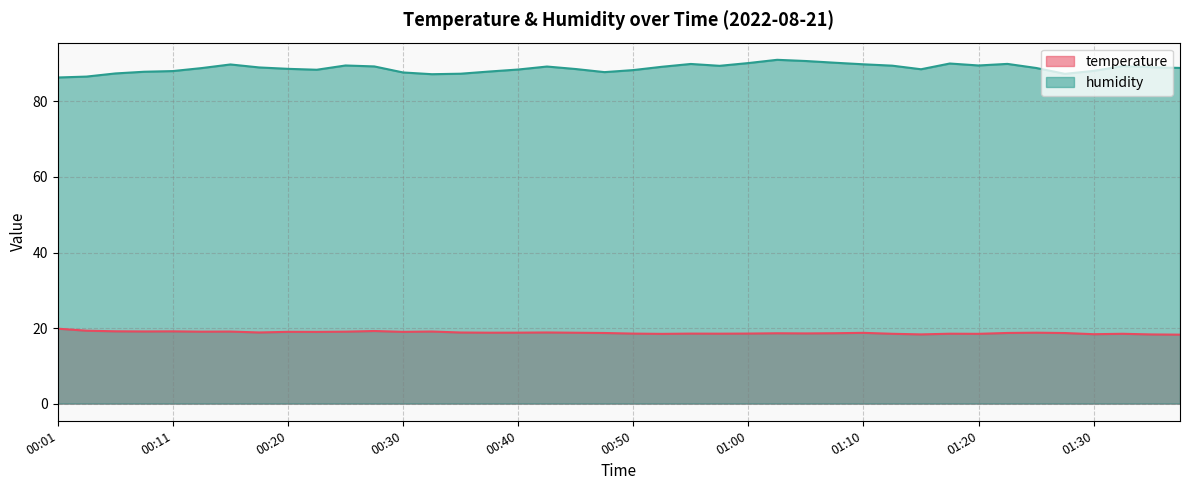

Reading left to right, extract all data points from this chart.

temperature: 19.8	19.3	19.1	19.1	19.1	19.0	19.1	18.8	19.0	19.0	19.0	19.2	19.0	19.1	18.8	18.8	18.8	18.8	18.8	18.7	18.5	18.5	18.5	18.5	18.5	18.6	18.6	18.6	18.7	18.5	18.3	18.5	18.5	18.7	18.8	18.7	18.4	18.5	18.3	18.2
humidity: 86.3	86.6	87.4	87.9	88.0	88.8	89.8	89.0	88.6	88.4	89.5	89.3	87.7	87.2	87.3	87.9	88.5	89.2	88.6	87.8	88.3	89.2	89.9	89.4	90.2	91.0	90.7	90.2	89.8	89.5	88.5	90.0	89.5	89.9	88.9	87.3	88.1	89.3	89.1	88.9